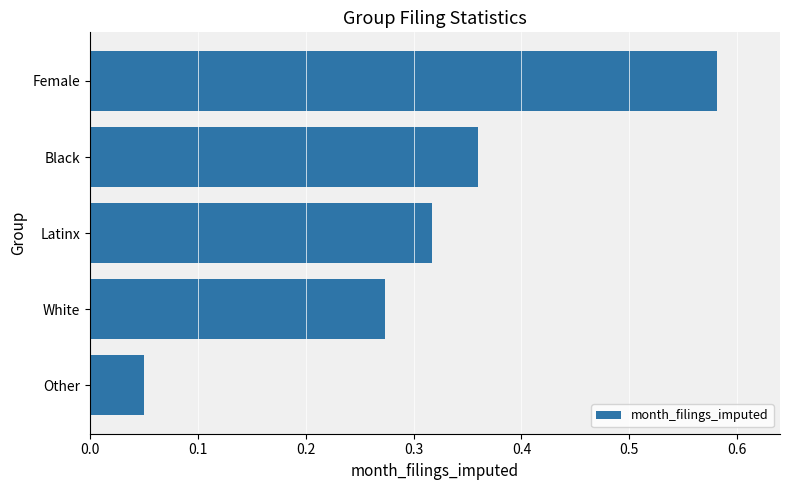

What is the sum of all values?

1.6